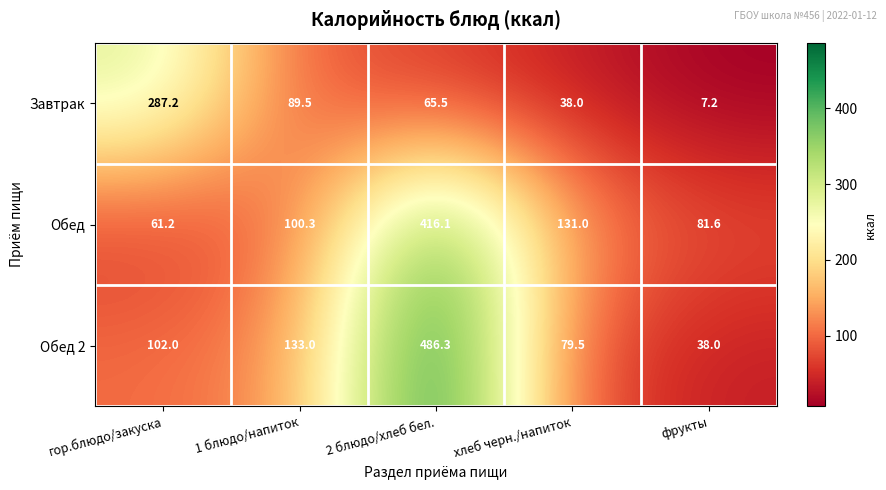

At which category does the chart reach its peak across all series?

2 блюдо/хлеб бел.